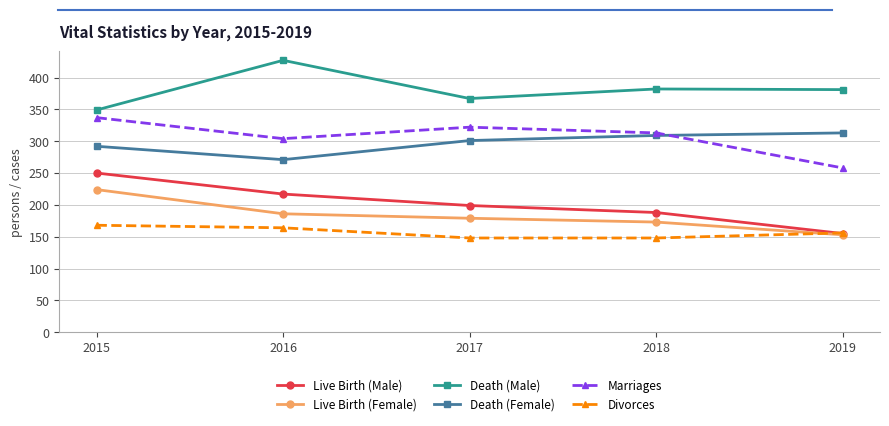

At how many categories does at least one series exceed 284?

5